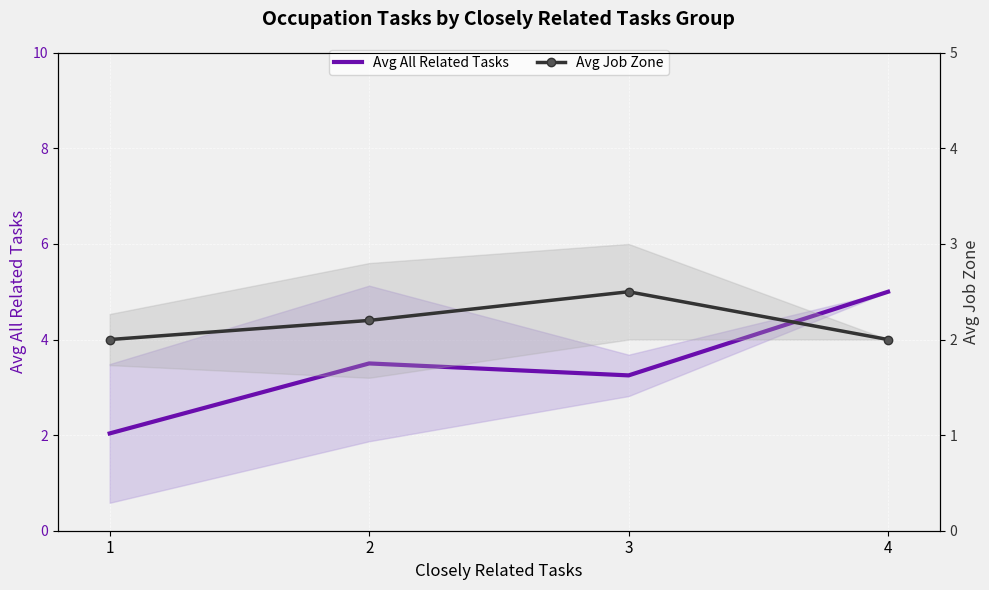

The value of Avg All Related Tasks at 4 is 5.0. True or false?

True